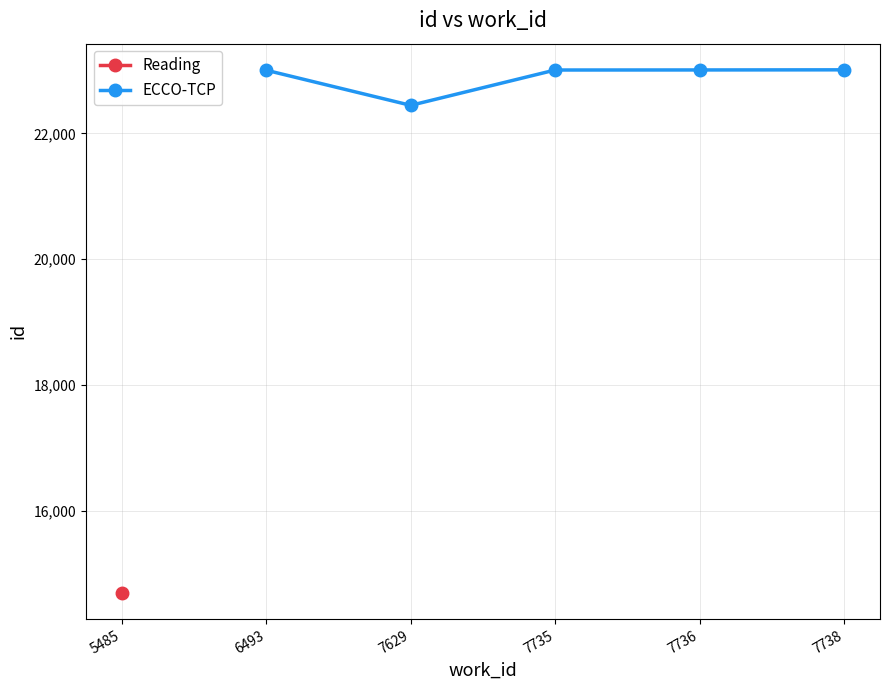

Approximately how many times larger is the value at 7629 compared to 7736?

1.0